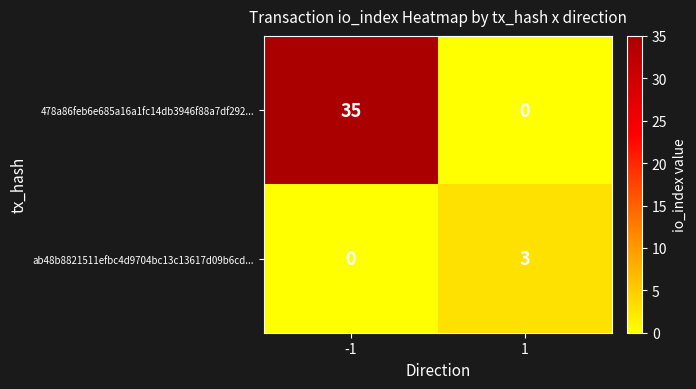

What is the difference between the maximum and minimum values in the ab48b8821511efbc4d9704bc13c13617d09b6cd... series?

3